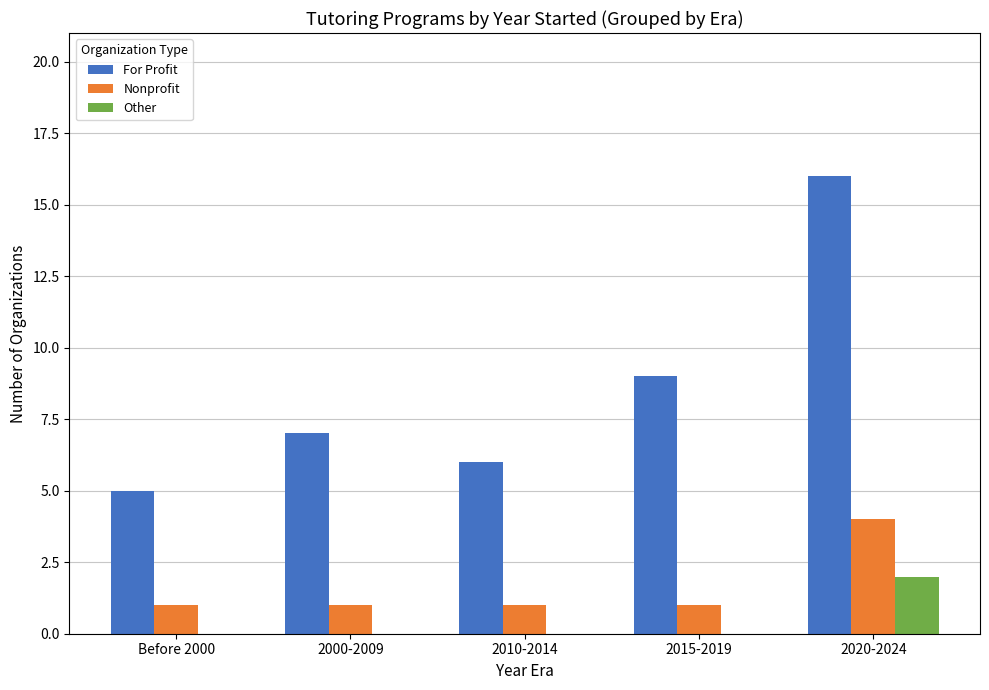

What is the total value across all series at 2010-2014?

7